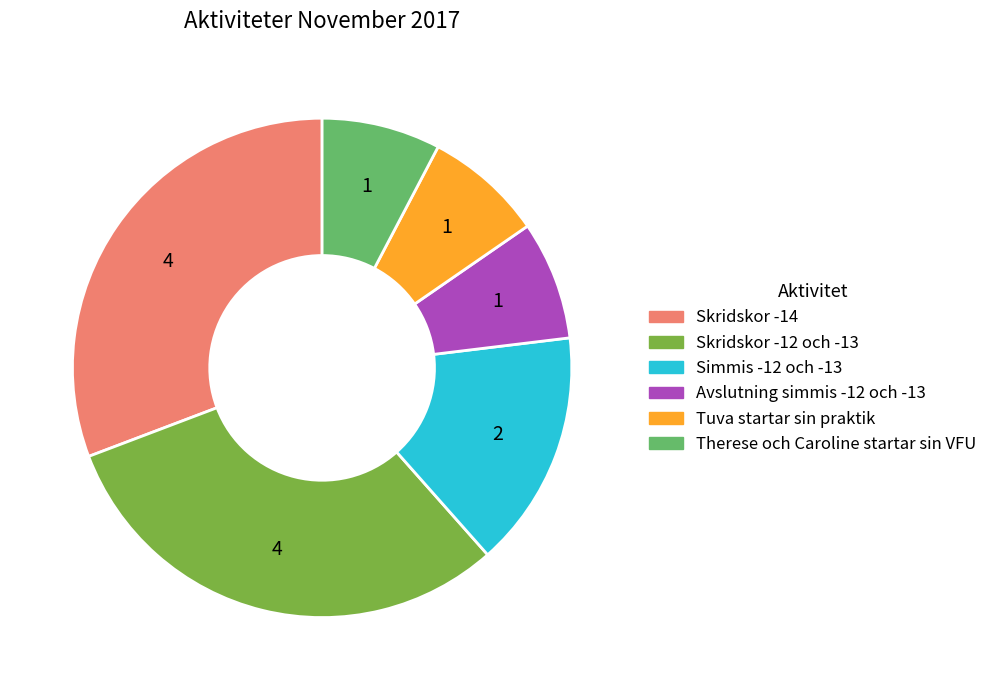

The Skridskor -14 slice represents 39% of the pie. True or false?

False